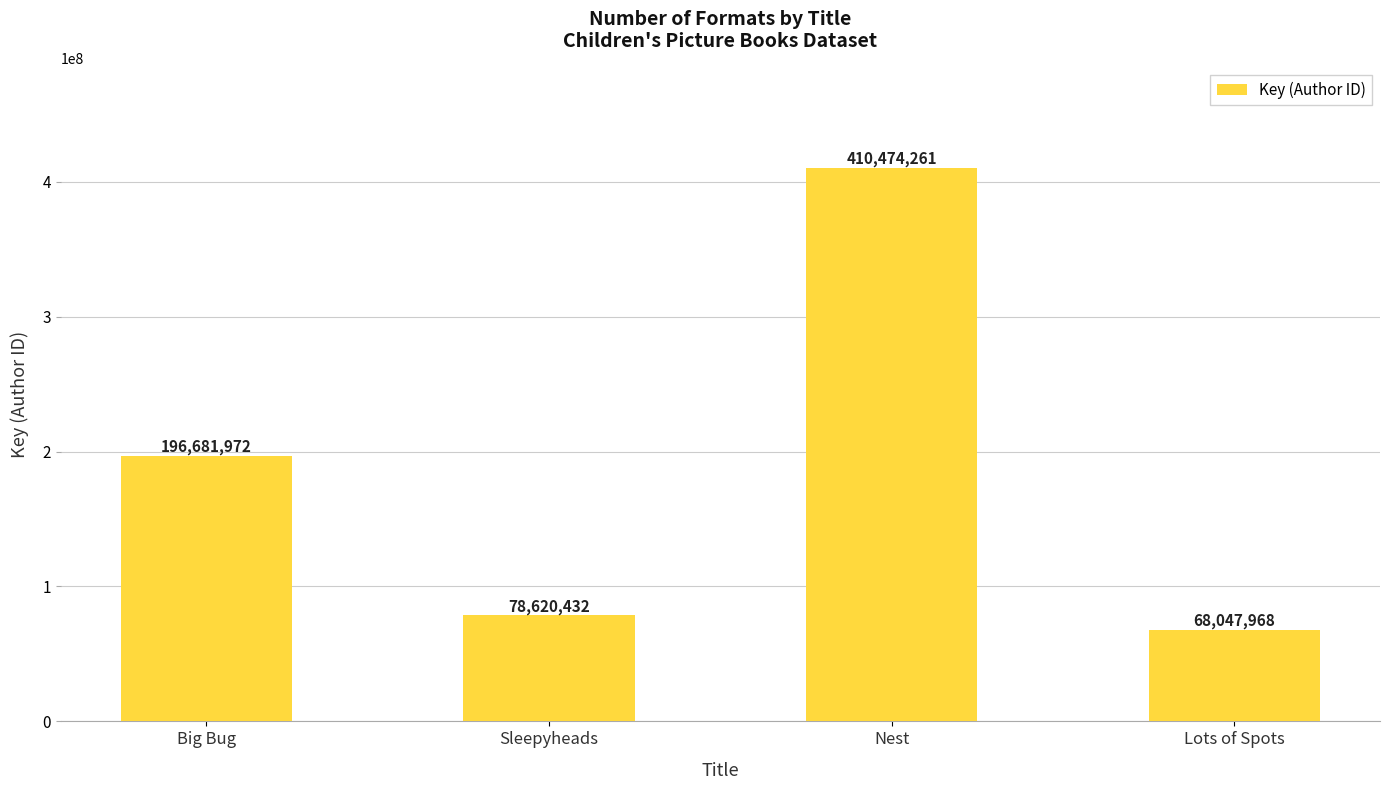

Count the number of categories in the chart.

4